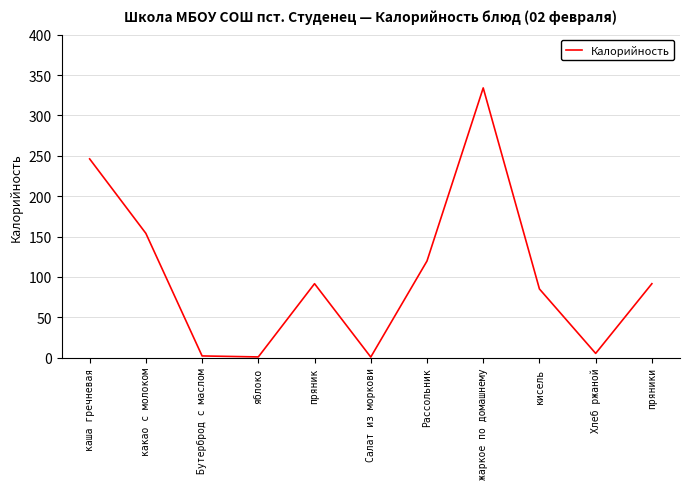

What is the change in value from яблоко to Рассольник?

+118.8